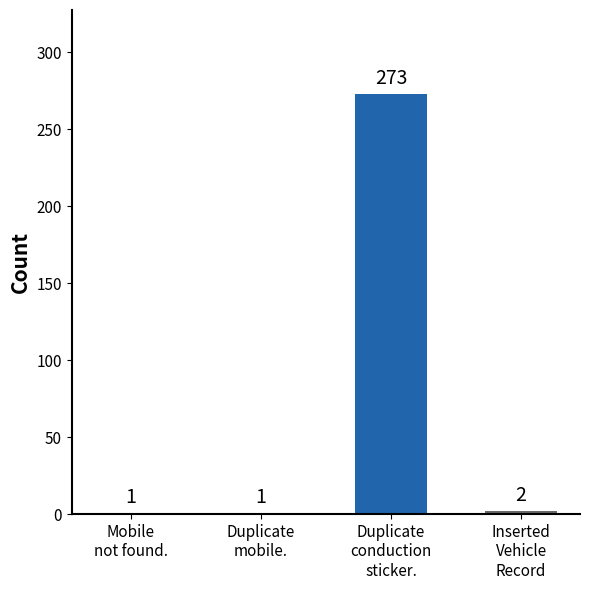

Reading left to right, what are all the values shown in this chart?

1	1	273	2